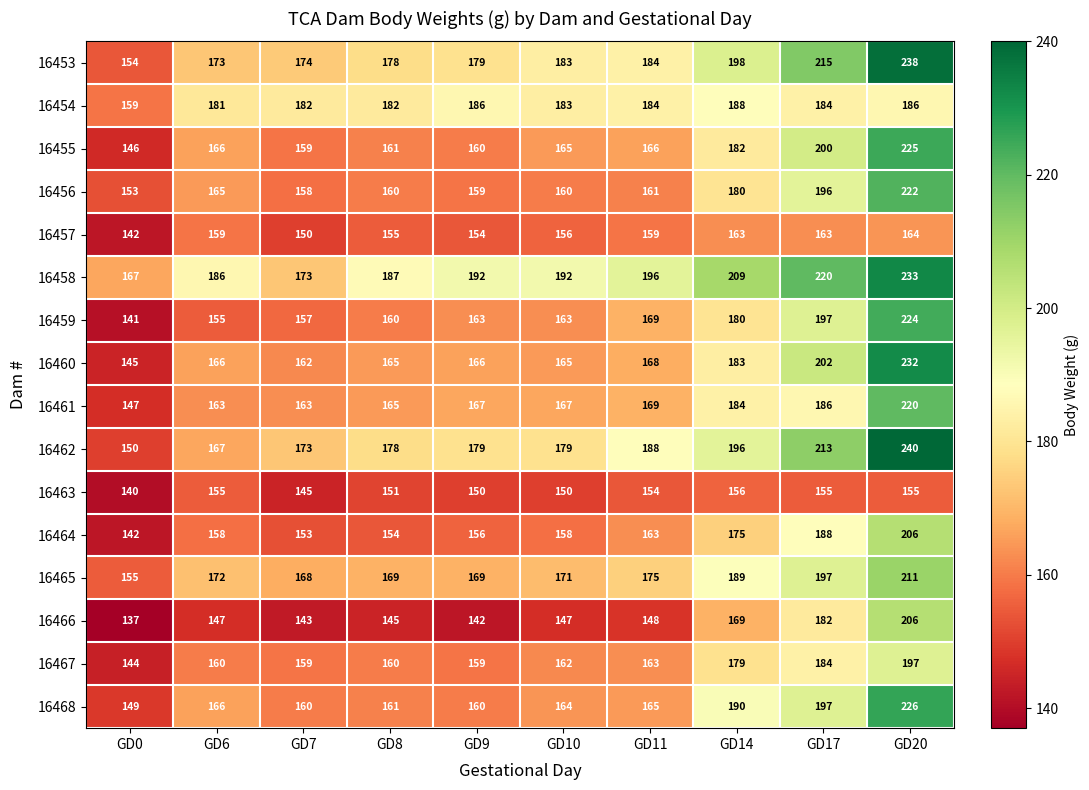

How many categories are shown in the chart?

10